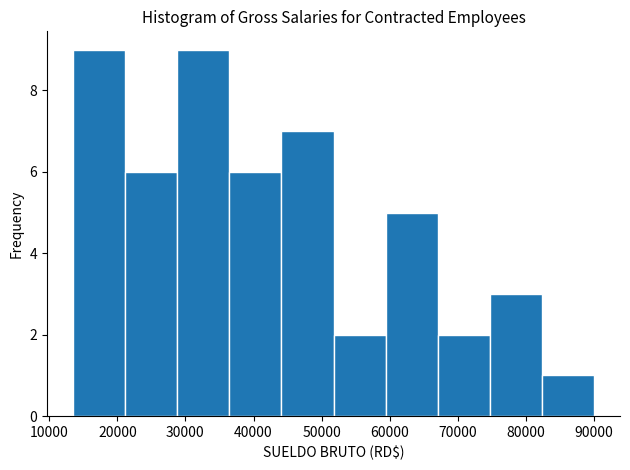

How tall is the bar that spans 14000 to 21000 on the x-axis? Neither the bar edges nor the heights are printed on the chart, so give them approximately, as read against the axes.

9